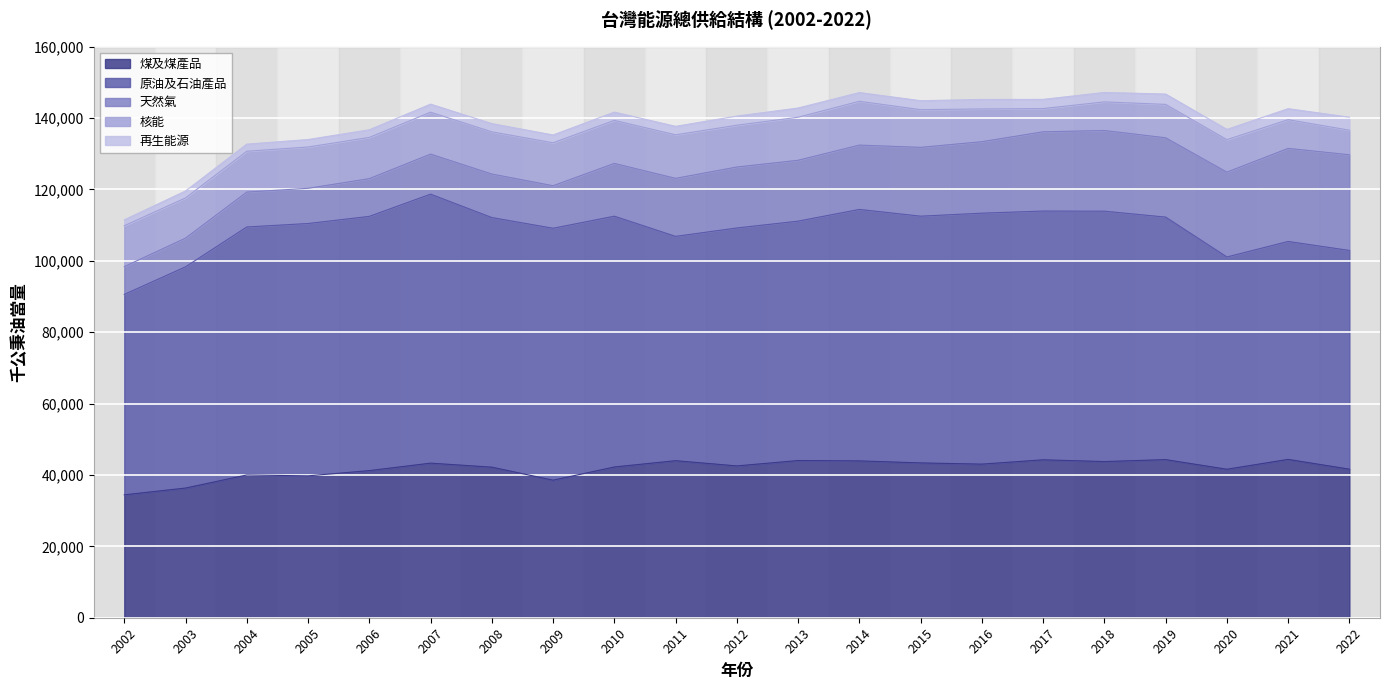

How many lines are shown in the chart?

5